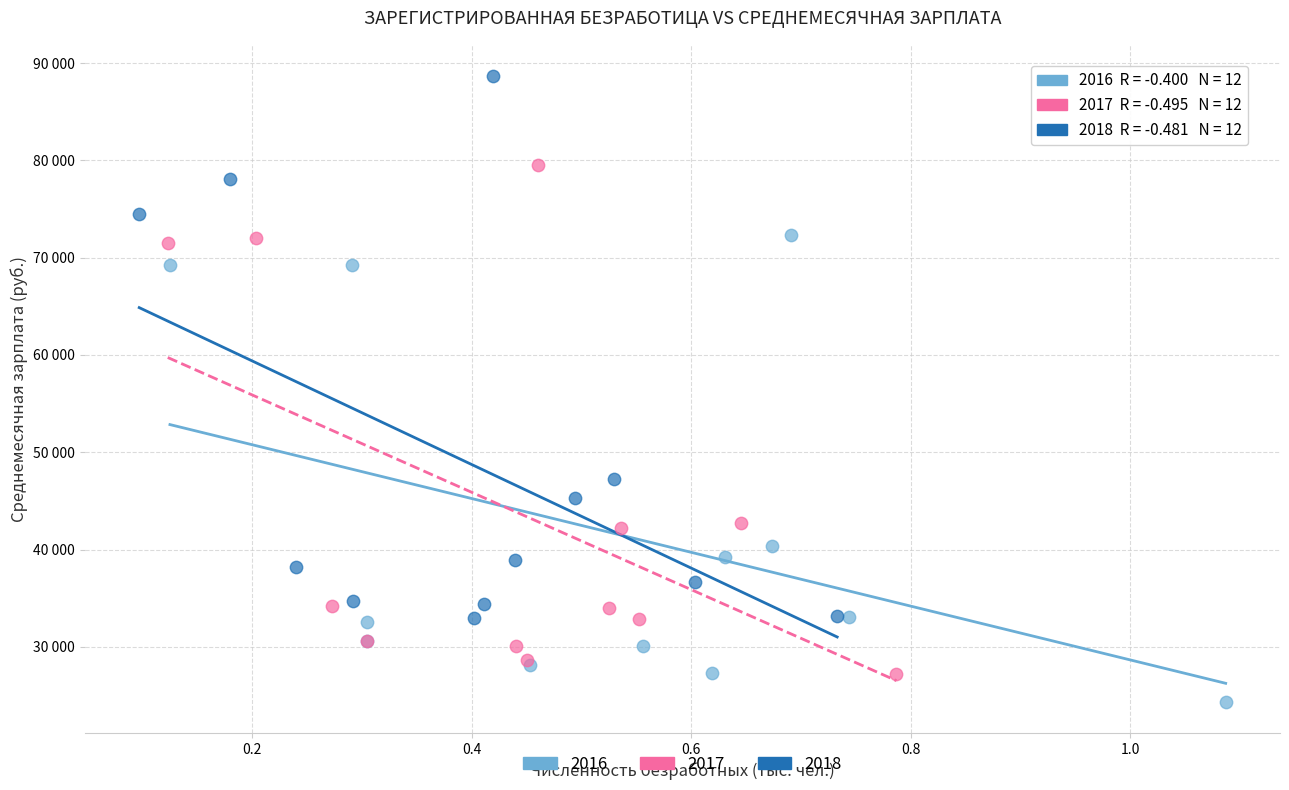

What are all the series names shown in the legend?

2016, 2017, 2018